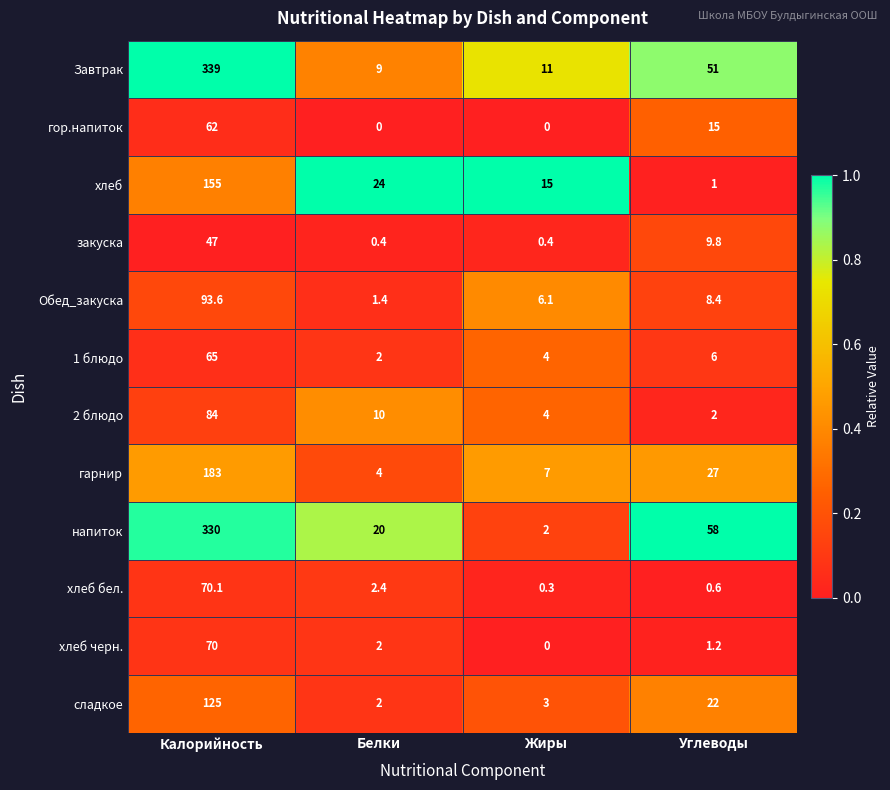

What is the total value across all series at Белки?

77.2